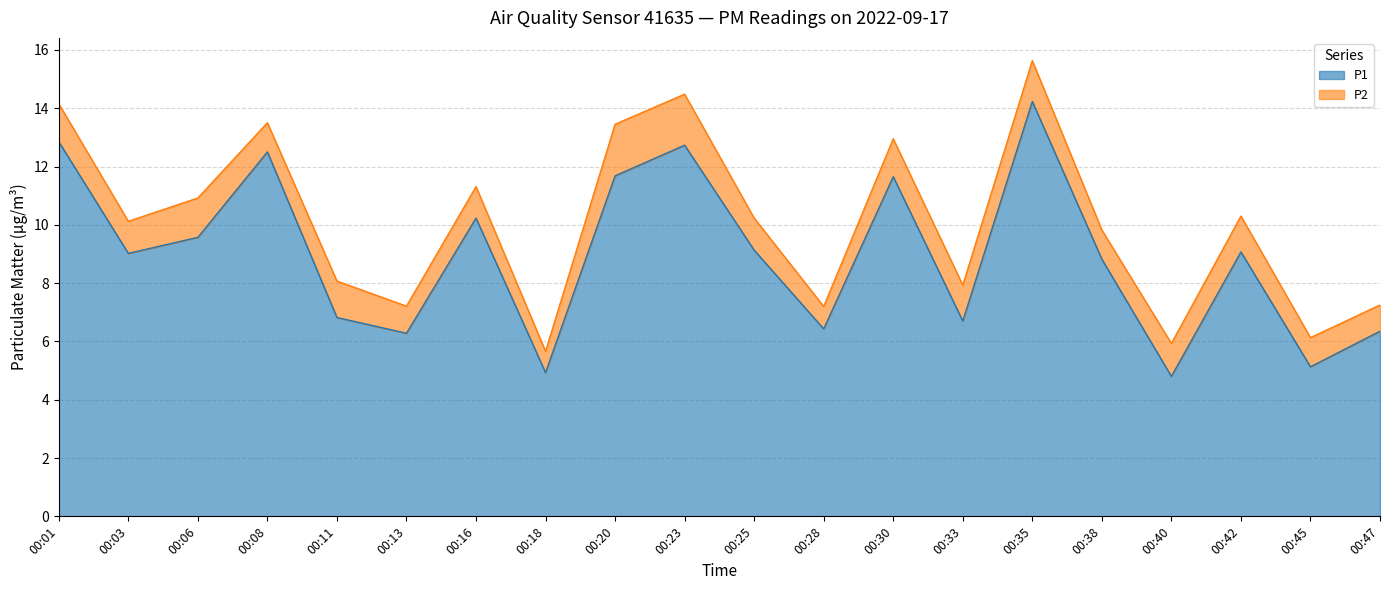

Rank the categories by value from lowest to highest.

00:40, 00:18, 00:45, 00:13, 00:47, 00:28, 00:33, 00:11, 00:38, 00:03, 00:42, 00:25, 00:06, 00:16, 00:30, 00:20, 00:08, 00:23, 00:01, 00:35